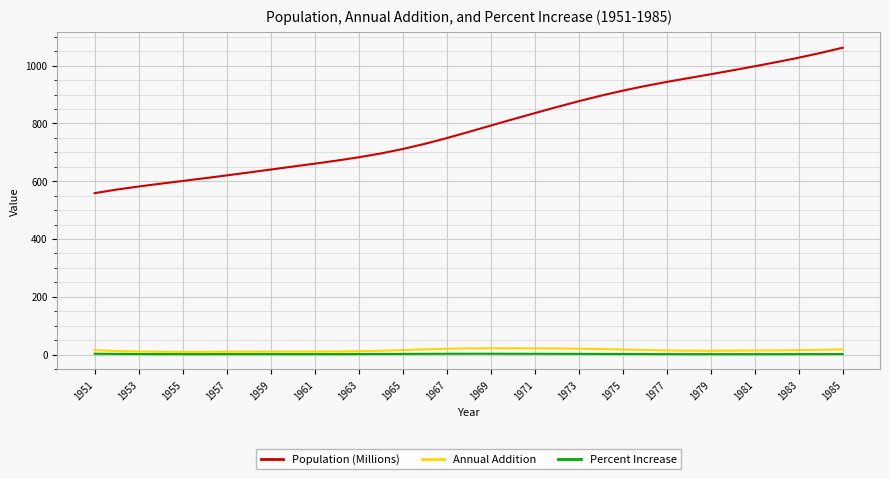

Which series has the largest total across all categories?

Population (Millions)